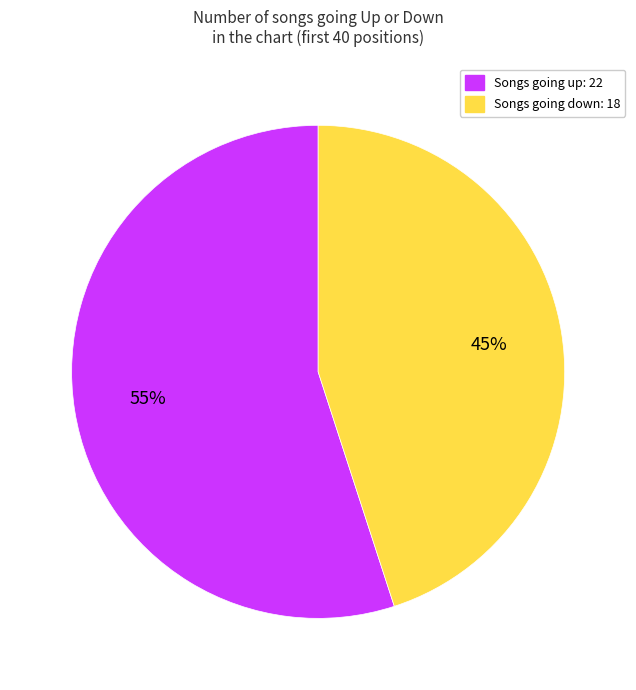

Is there any slice that represents more than half of the pie?

Yes